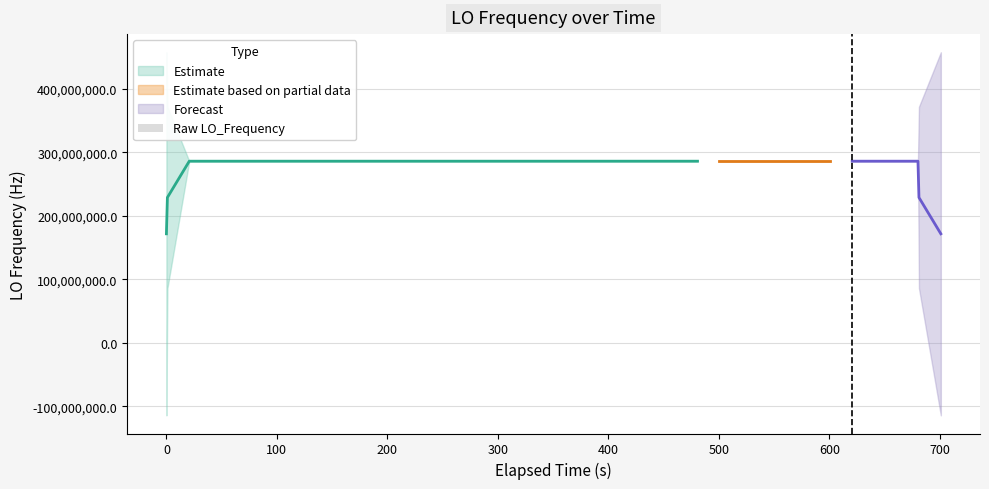

How many values are above zero?

39